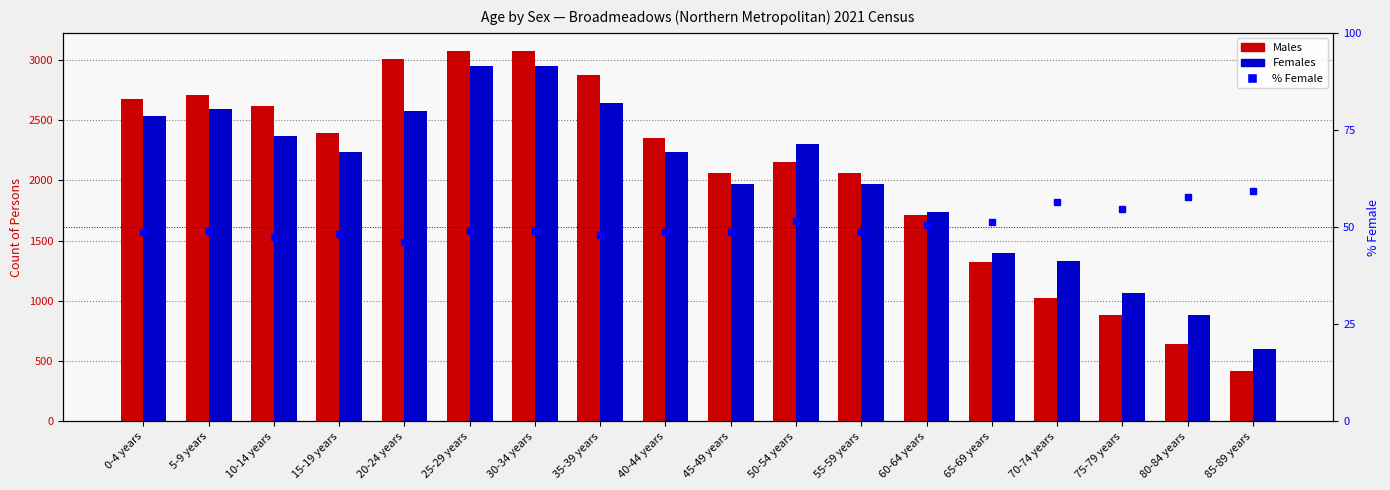

Which category has the lowest value in the % Female series?

20-24 years